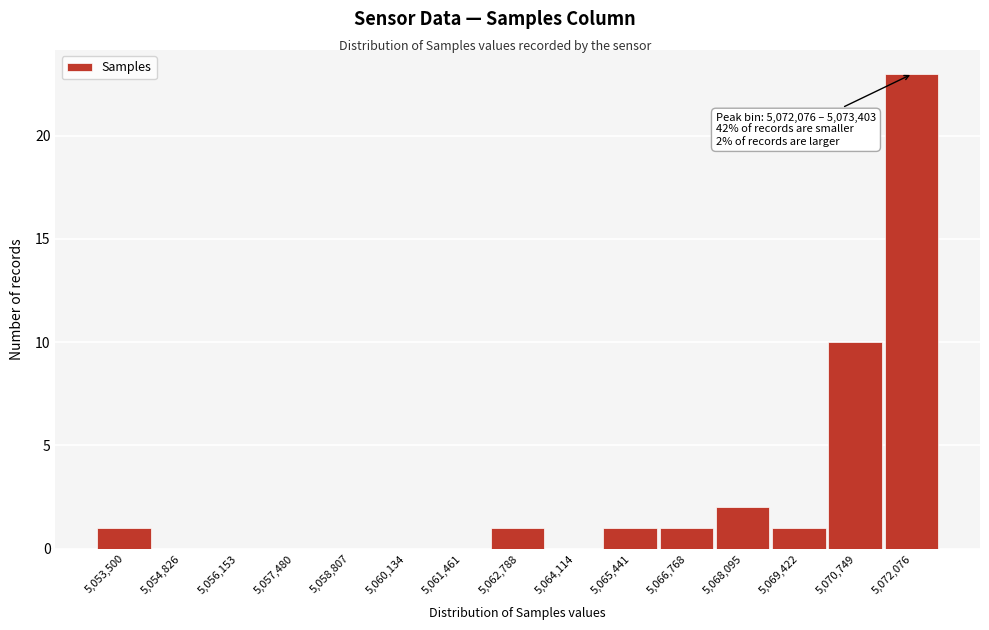

Reading left to right, transcribe all the data shown in this chart.

5,053,500=1	5,054,826=0	5,056,153=0	5,057,480=0	5,058,807=0	5,060,134=0	5,061,461=0	5,062,788=1	5,064,114=0	5,065,441=1	5,066,768=1	5,068,095=2	5,069,422=1	5,070,749=10	5,072,076=23